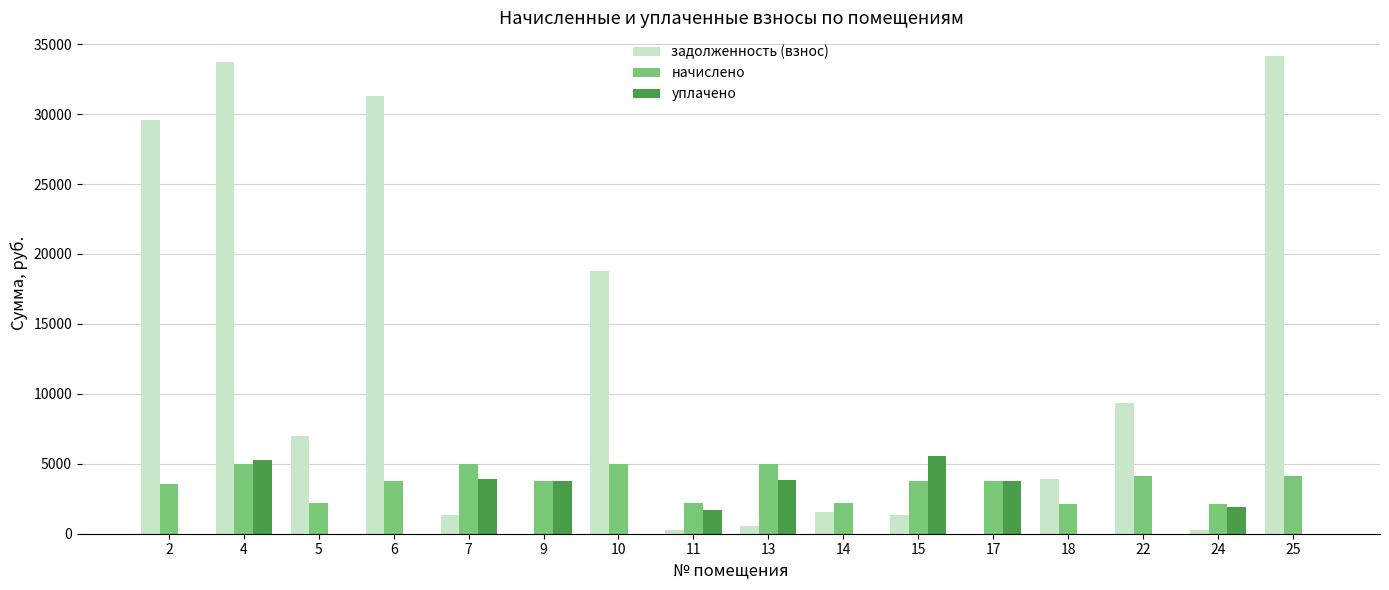

How many distinct data groups are displayed?

3